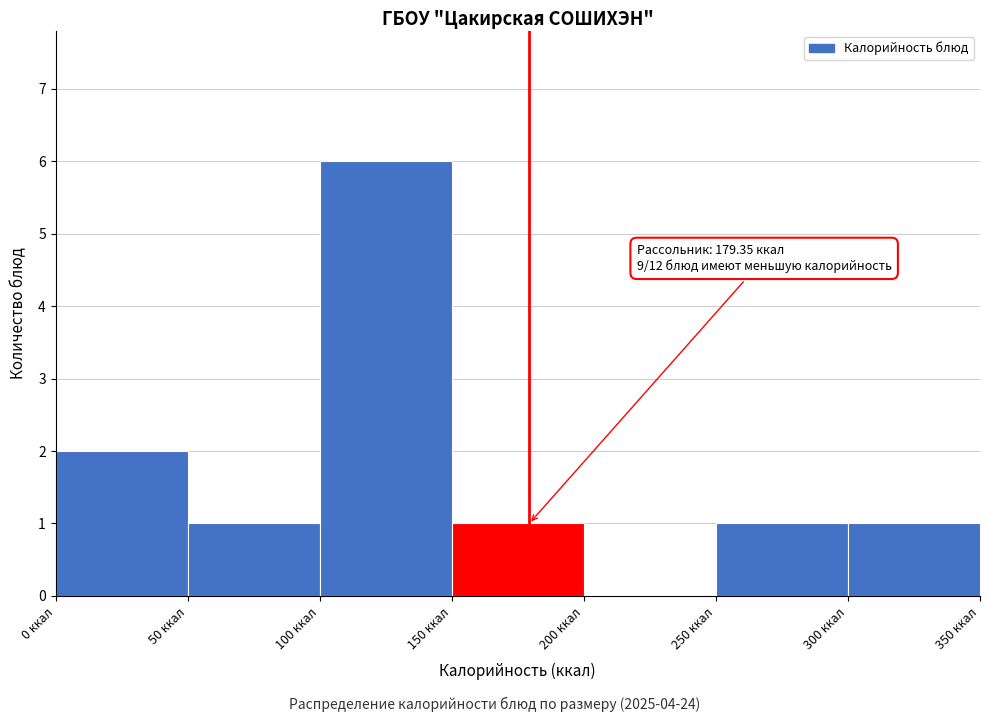

Over which range of the x-axis is the bar tallest?

100 to 150